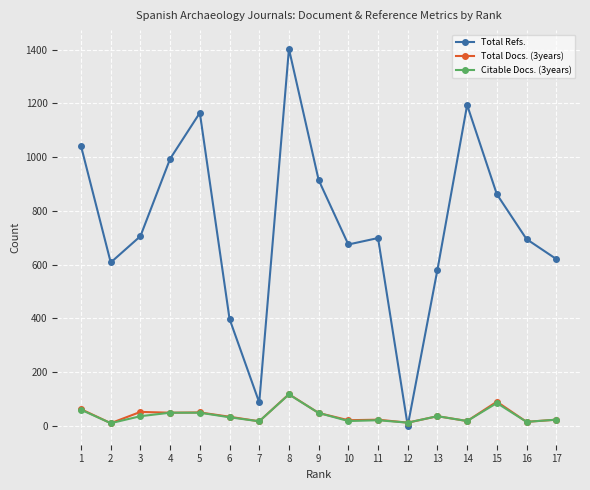

True or false: Total Docs. (3years) has more than 2 points higher than both neighbors.

True